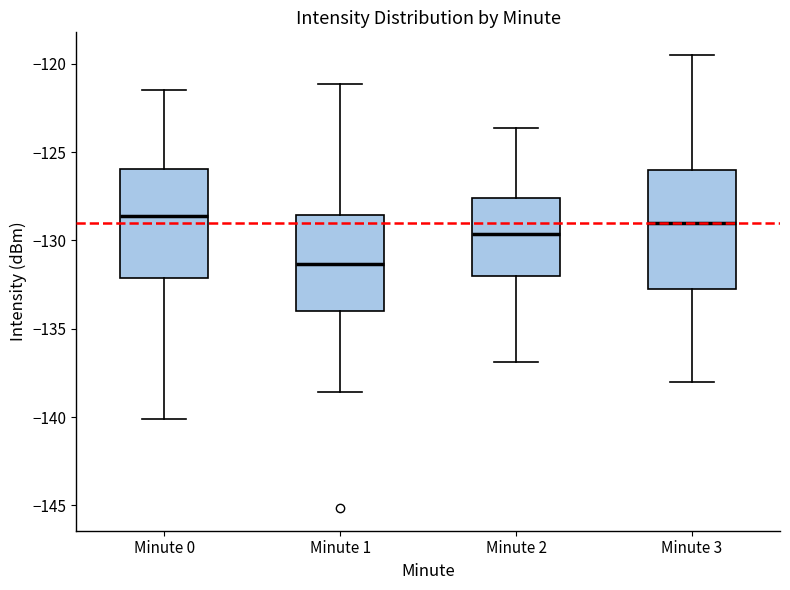

Reading left to right, read every box against the y-axis: the position of its median line, the range the box covers, and the ends of its whiskers. The values are not printed on the chart, so give them approximately, as read against the axis.

Minute 0: median -128.5, box -132.0 to -126.0, whiskers -140.0 to -121.5
Minute 1: median -131.5, box -134.0 to -128.5, whiskers -138.5 to -121.0
Minute 2: median -129.5, box -132.0 to -127.5, whiskers -137.0 to -123.5
Minute 3: median -129.0, box -133.0 to -126.0, whiskers -138.0 to -119.5